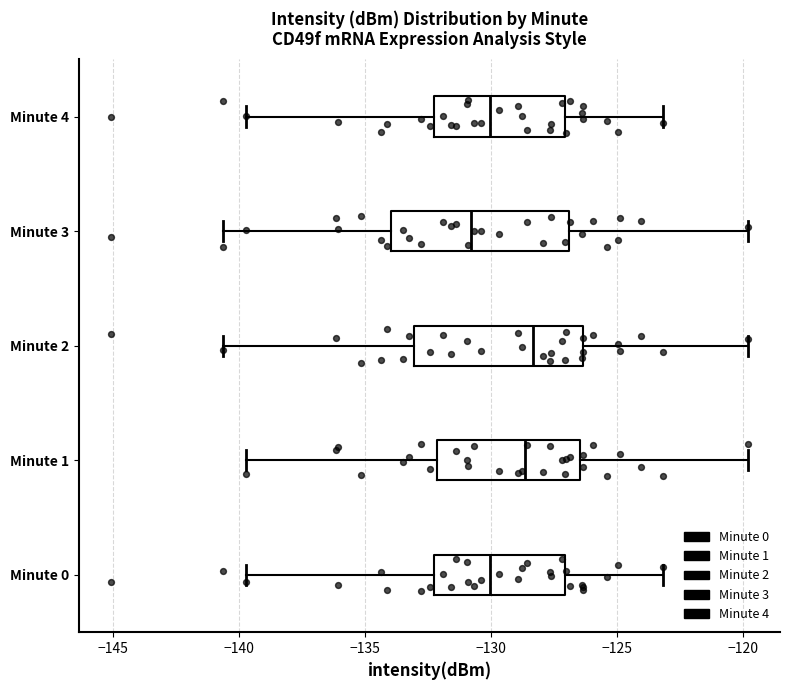

Which box has the furthest to the left median line?

Minute 3